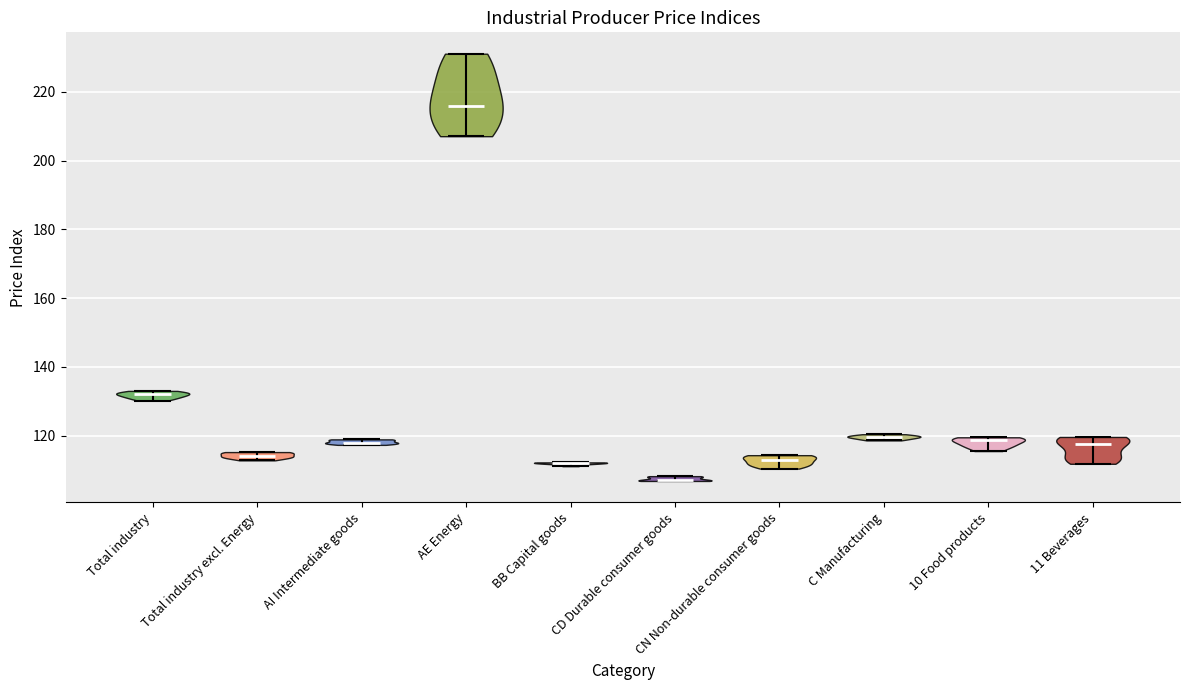

Which violin has the highest median line?

AE Energy